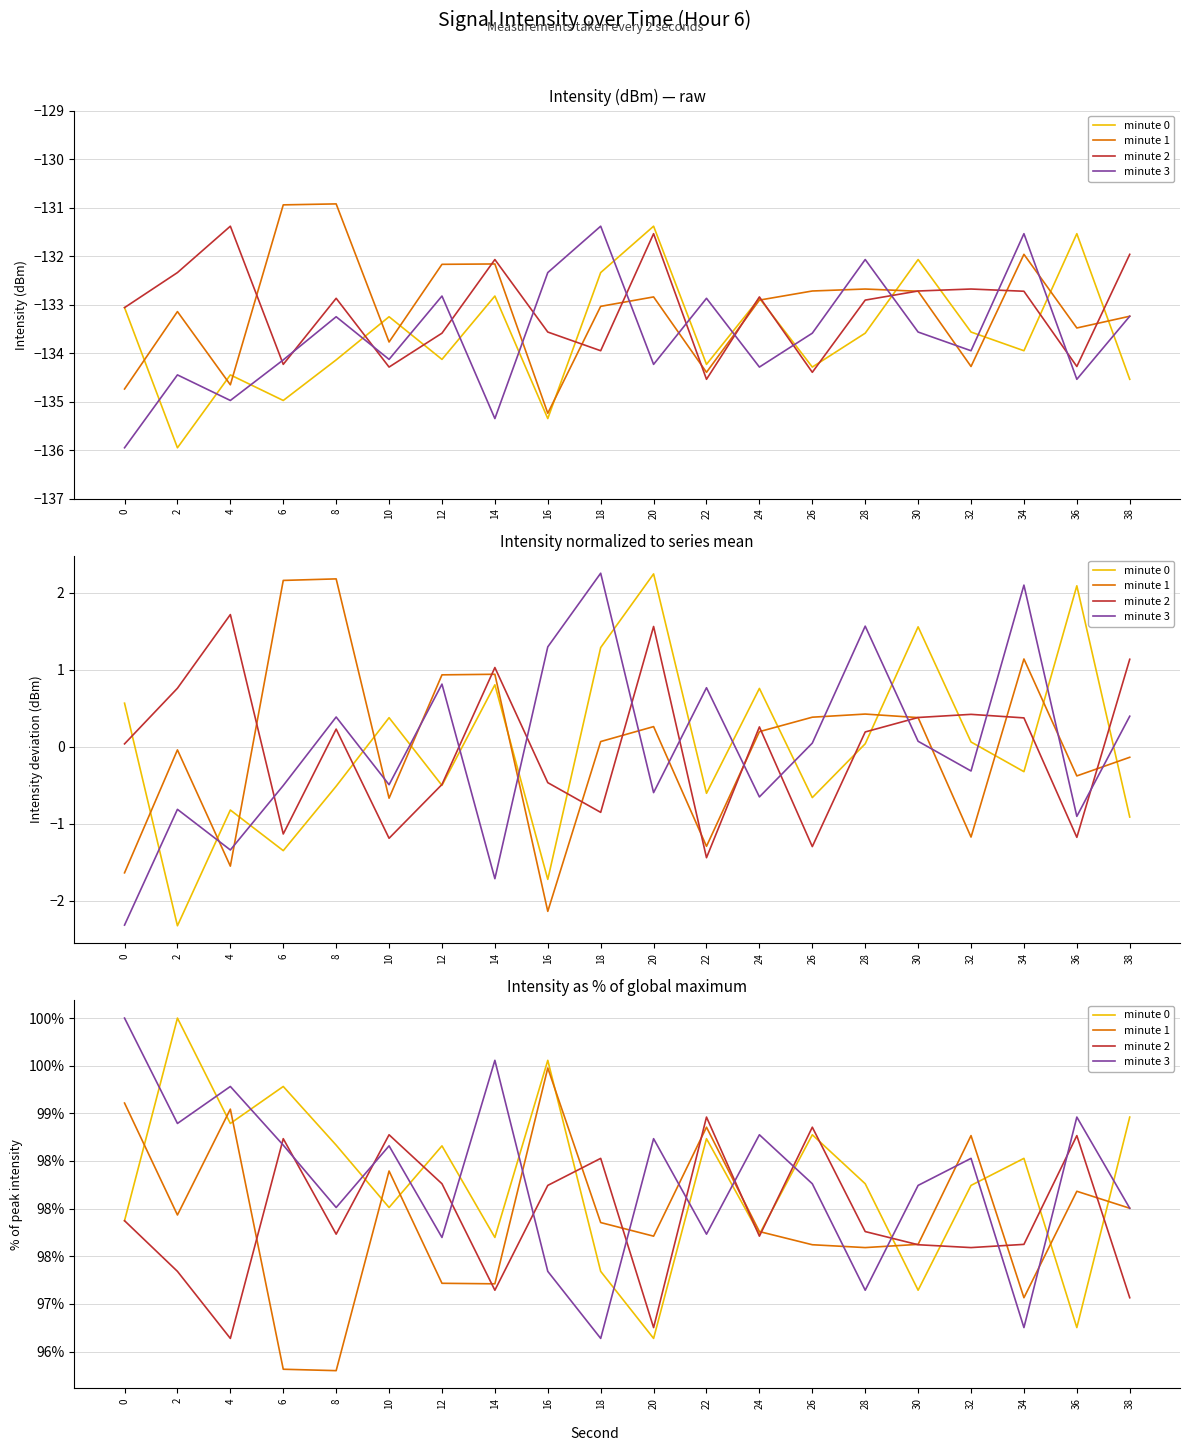

Between which two adjacent categories do minute 1 and minute 2 first intersect?

4 and 6